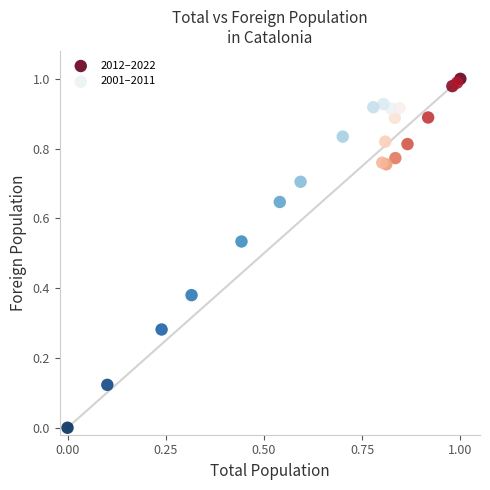

Which series reaches the maximum Y coordinate?

2012–2022